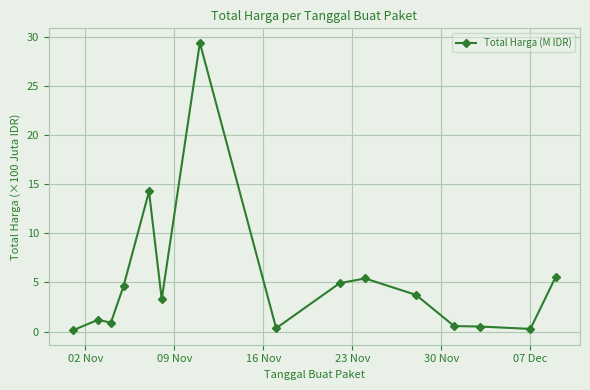

True or false: the data has more than 0 interior local peaks.

True